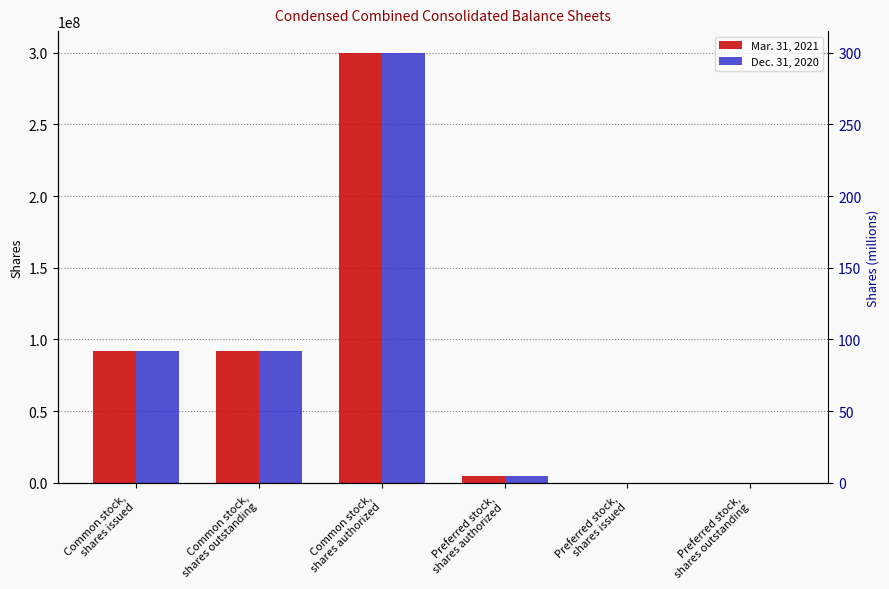

What is the spread (max minus min) of values at Common stock,
shares issued?

152000